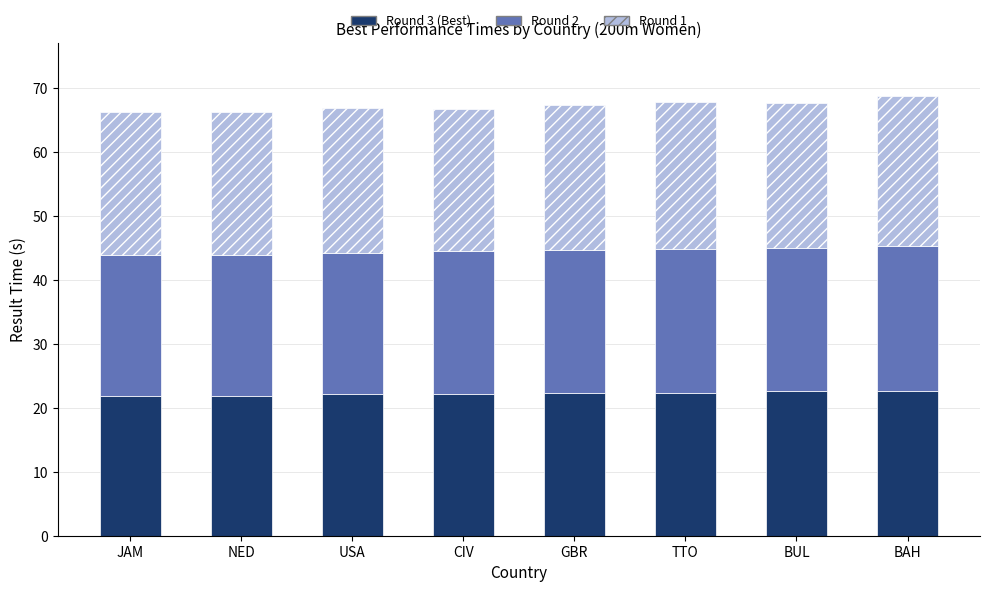

Read the Round 3 (Best) value at TTO.

22.3